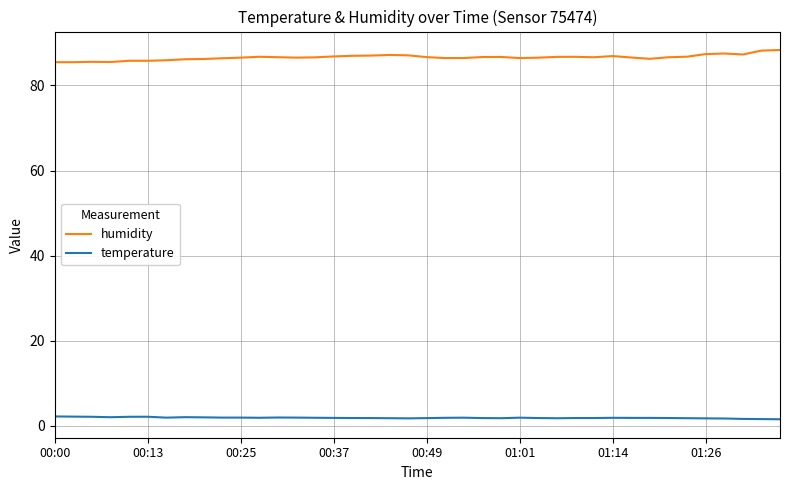

What is the greatest value displayed?

88.3